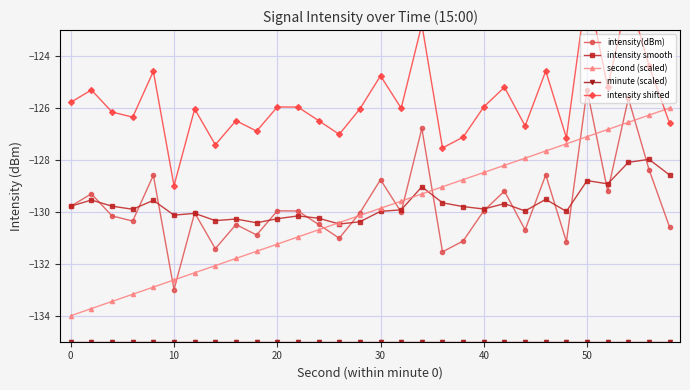

Which series has the widest spread of values?

second (scaled)